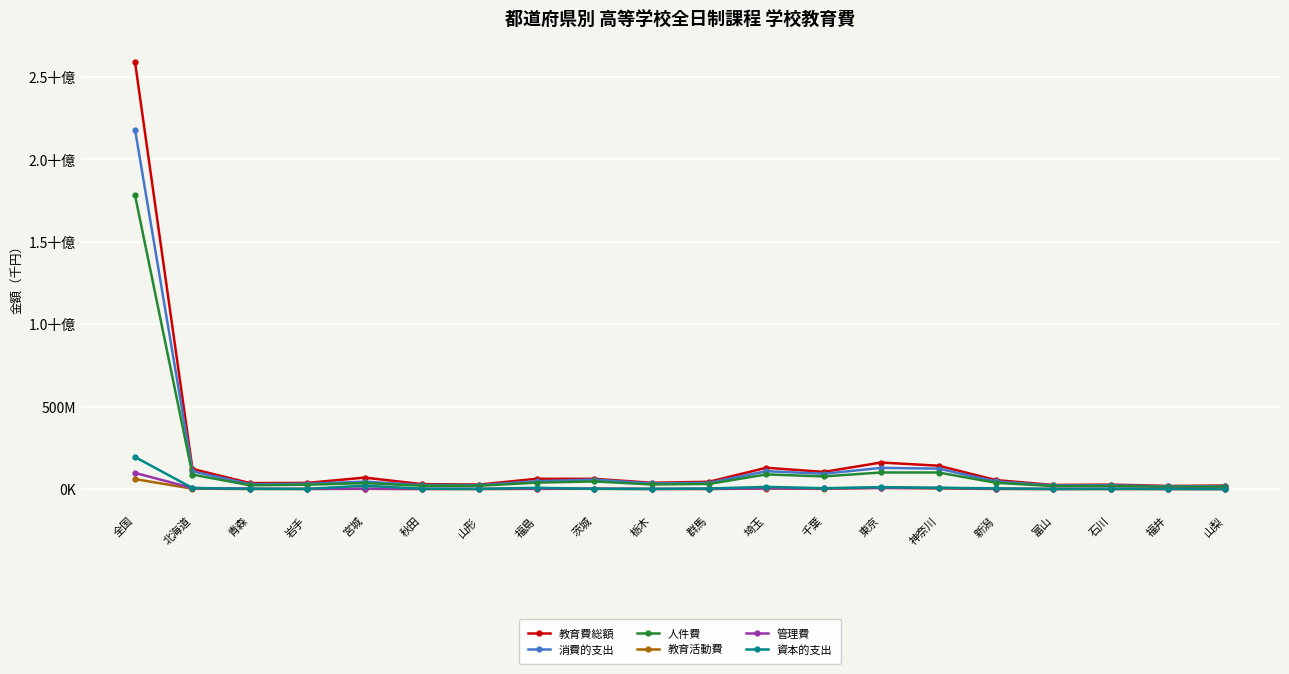

What are all the series names shown in the legend?

教育費総額, 消費的支出, 人件費, 教育活動費, 管理費, 資本的支出